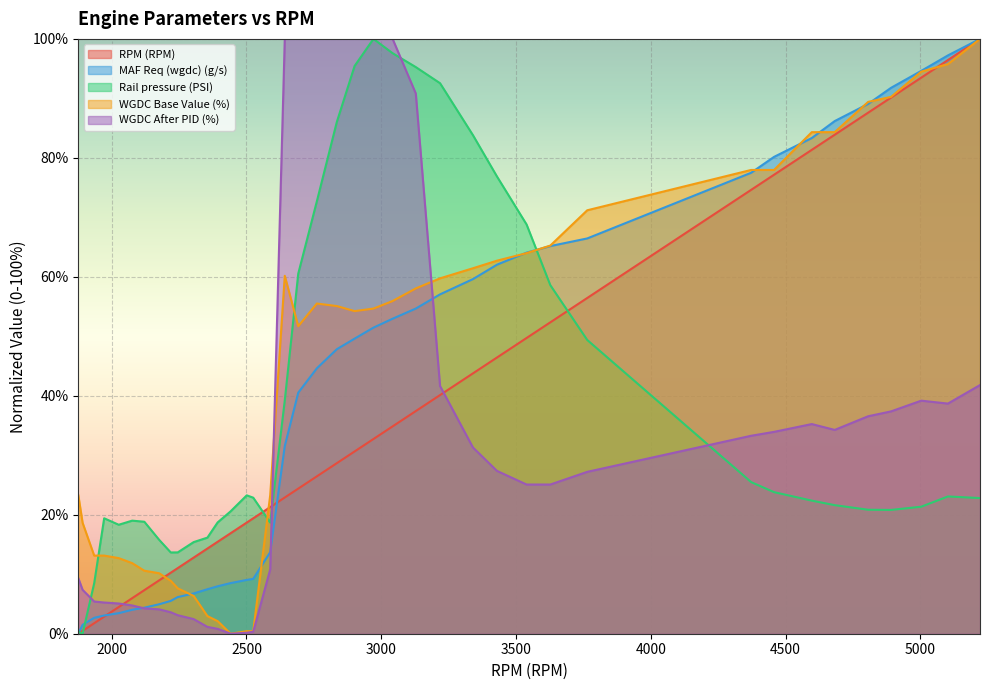

What is the average value of the WGDC After PID (%) series?

34.2